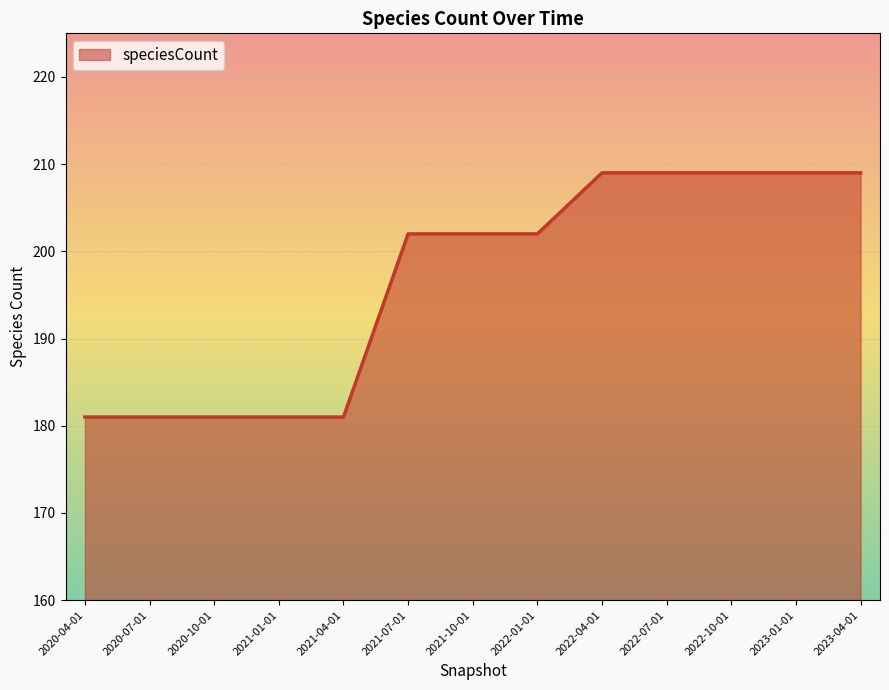

Is it true that the value at 2021-01-01 is 181?

True